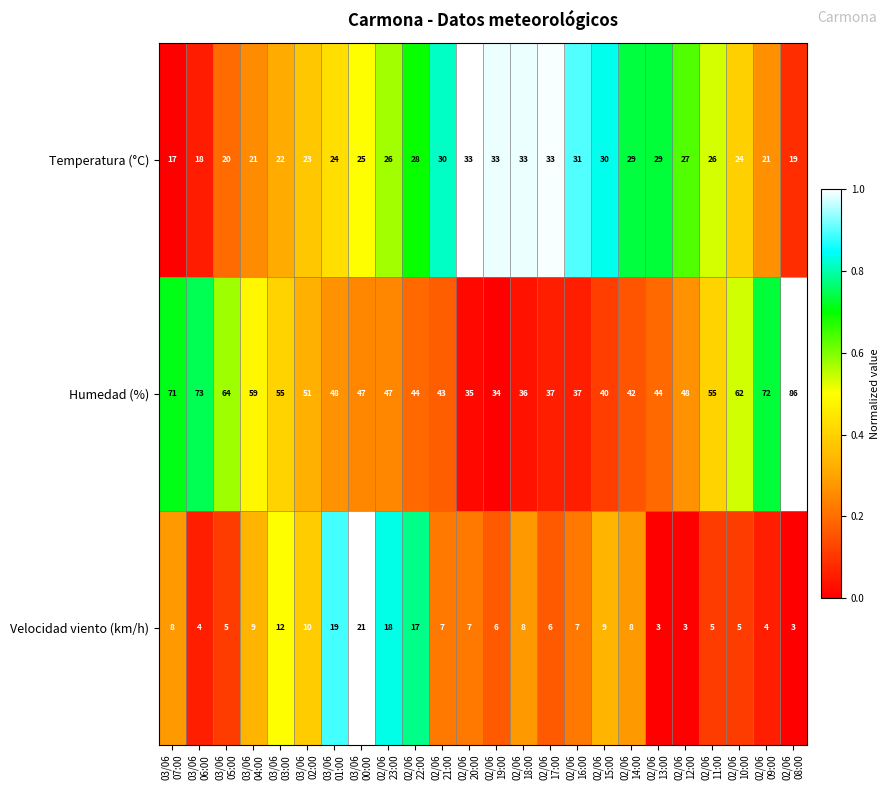

Which series has the widest spread of values?

Humedad (%)